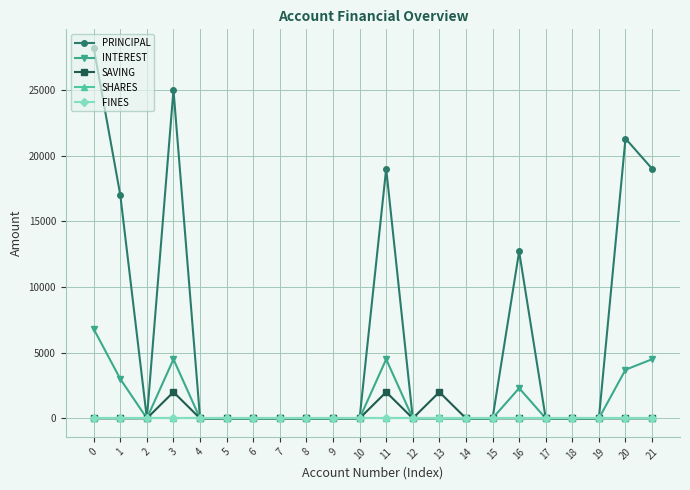

Does the chart have visible grid lines?

Yes